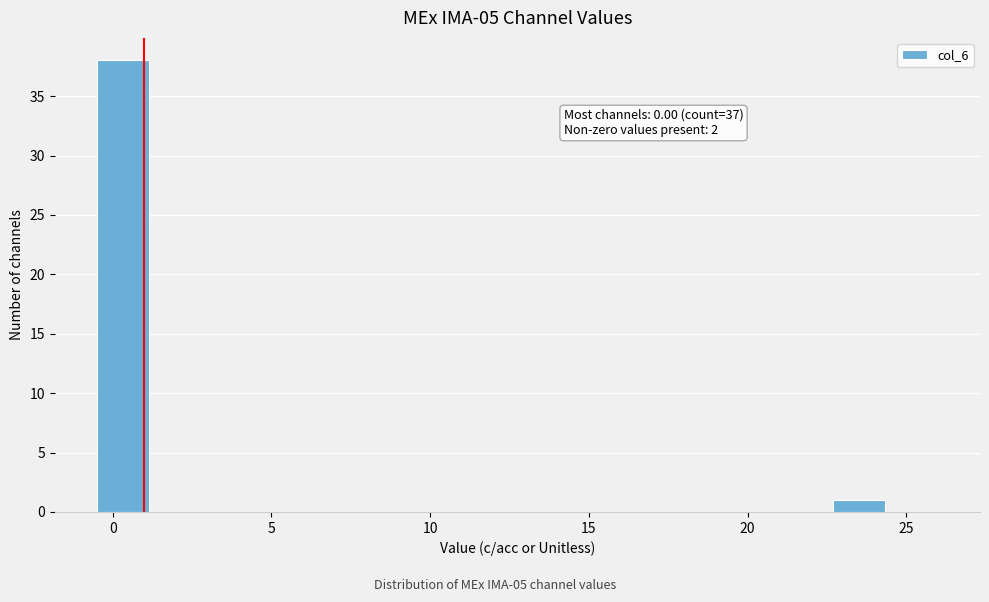

Read against the x-axis, roughly where is the centre of the tallest bar?

0.5